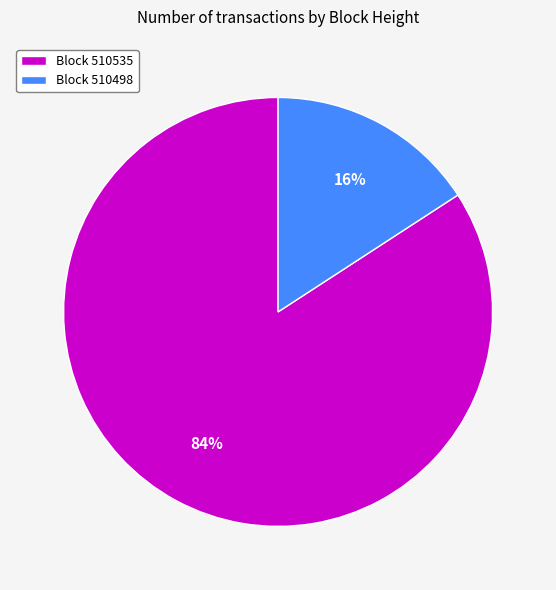

Rank the categories by value from highest to lowest.

Block 510535, Block 510498